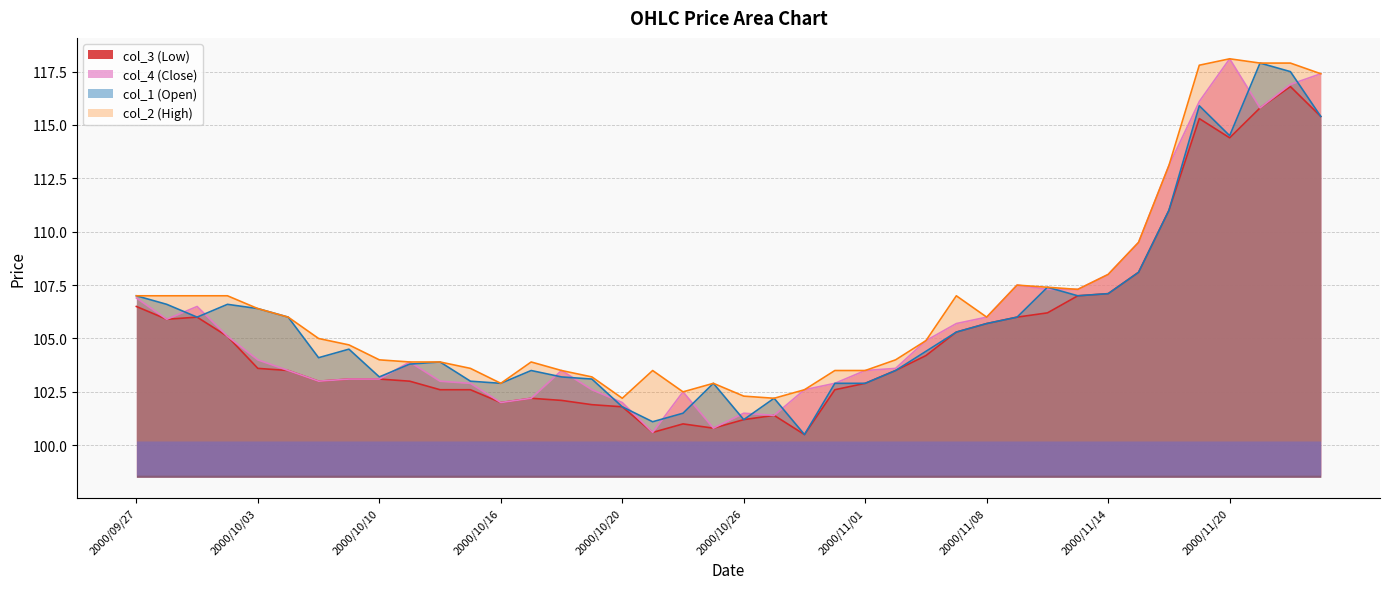

Which series has the largest range (max minus min)?

col_4 (Close)